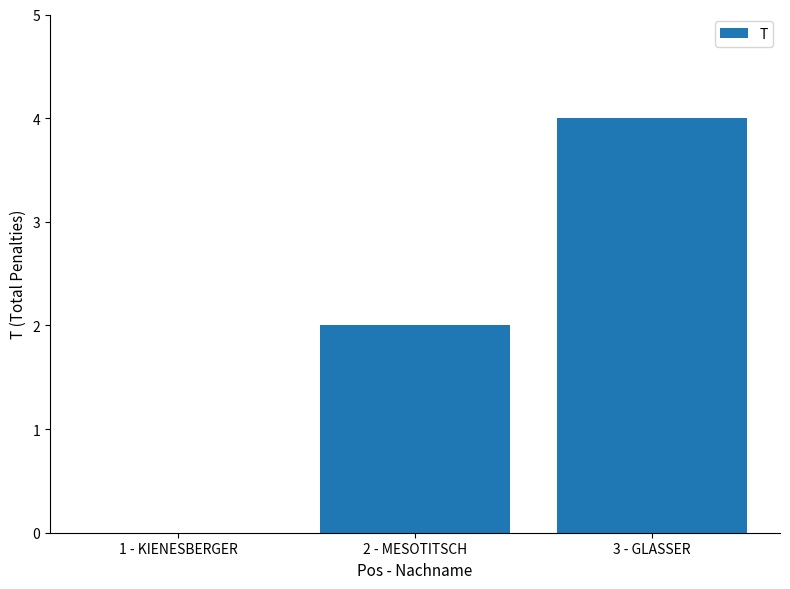

Is it true that the value at 1 - KIENESBERGER is -2?

False